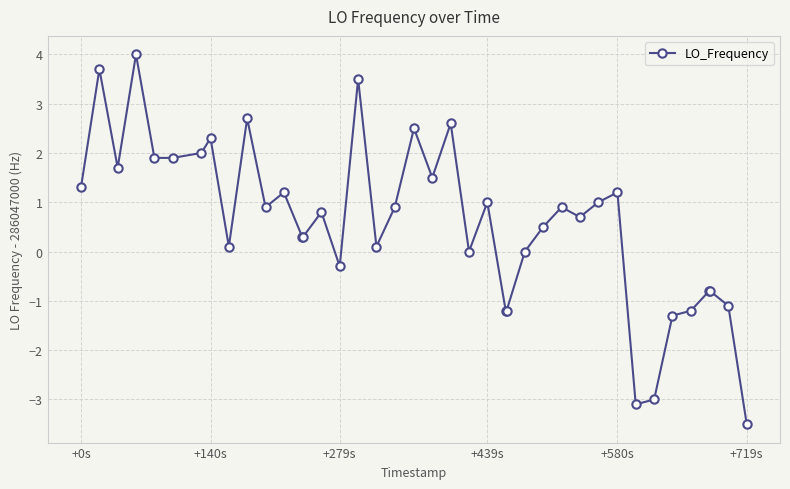

What is the minimum value shown in the chart?

-3.5